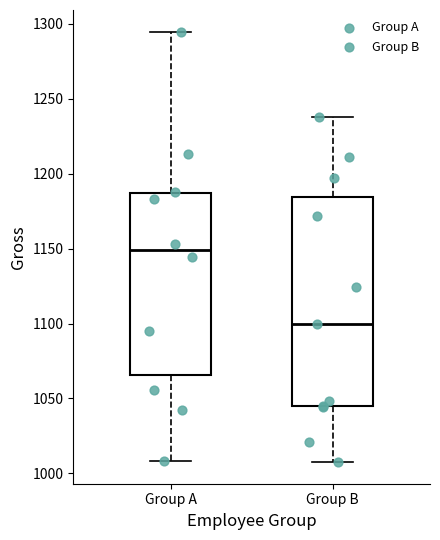

Reading left to right, transcribe this box plot: for each box, give where its median line is, the range the box spans, and where its two whiskers end, as read against the y-axis. The values are not printed on the chart, so give them approximately, as read against the axis.

Group A: median 1150, box 1065 to 1185, whiskers 1010 to 1295
Group B: median 1100, box 1045 to 1185, whiskers 1005 to 1240